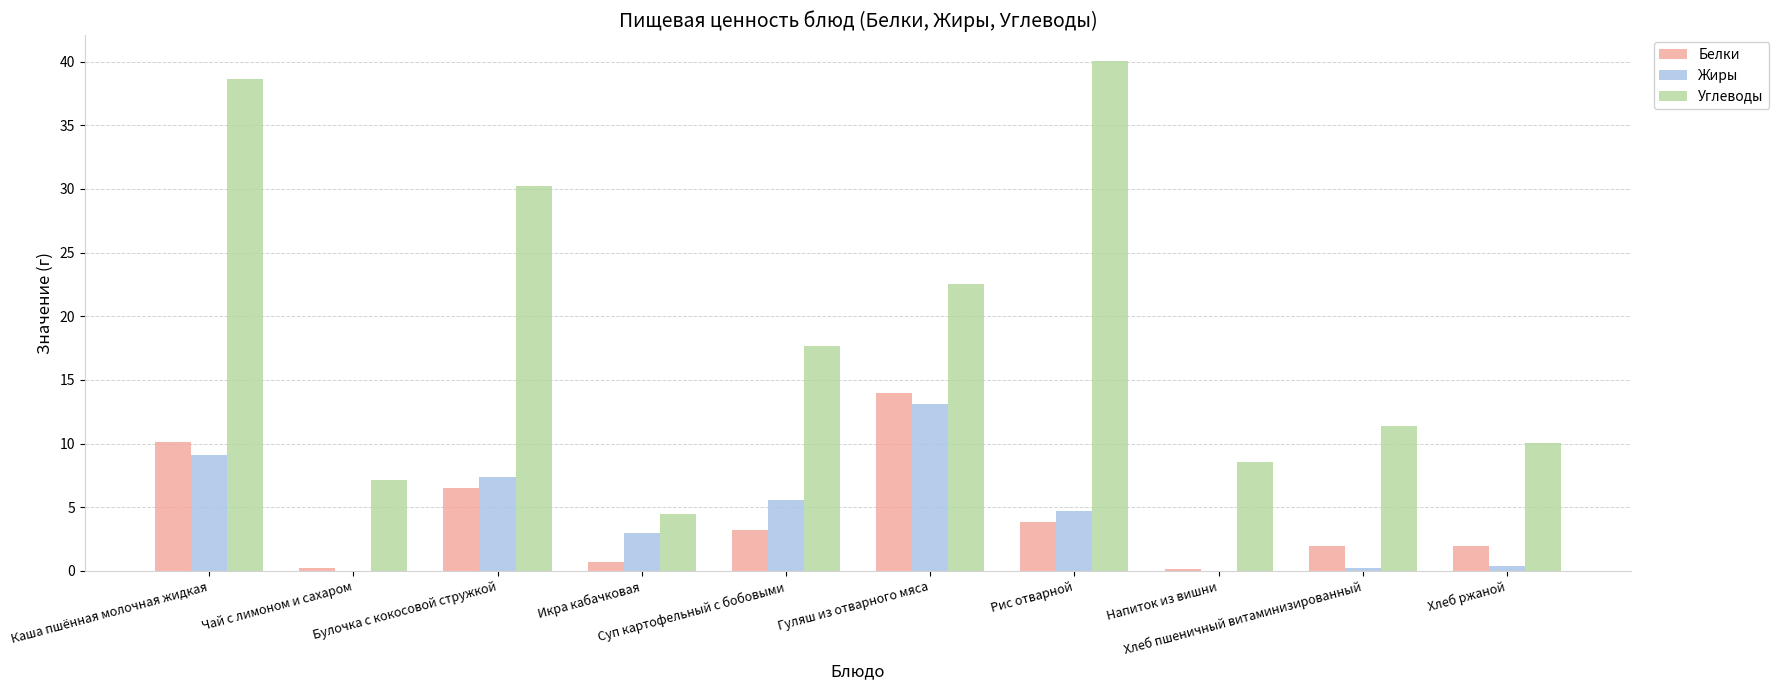

Which series has the largest total across all categories?

Углеводы